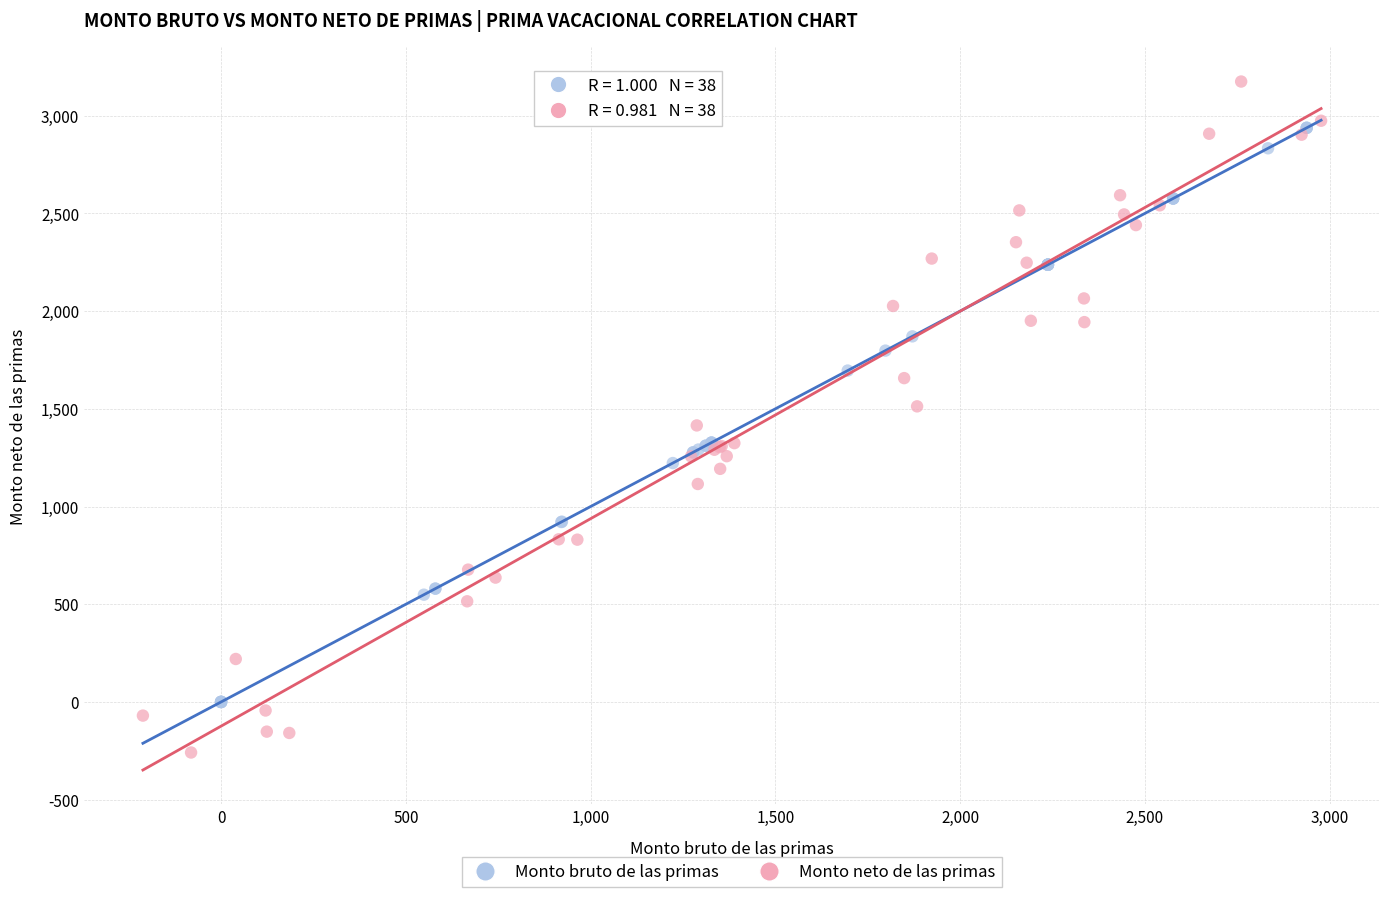

Which series contains the lowest Y value?

Monto neto de las primas